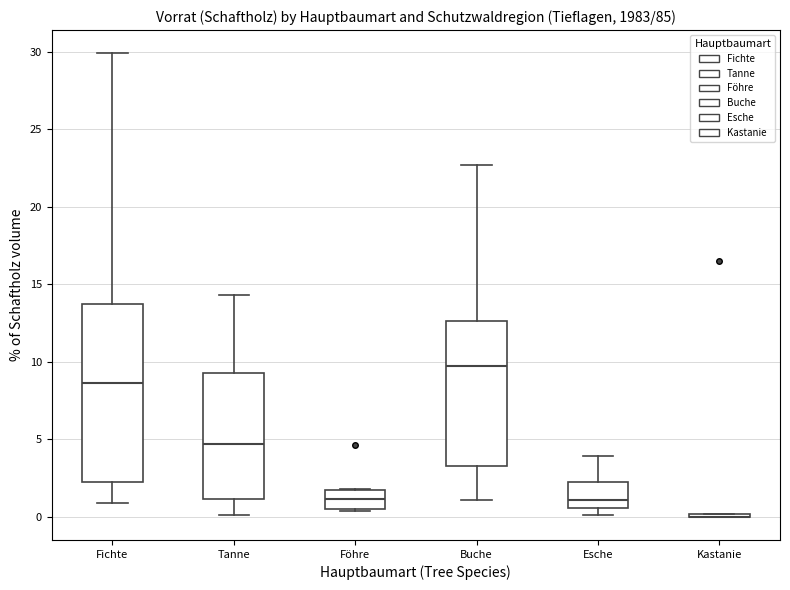

Where does the median line of the box for Föhre sit on the y-axis? The values are not printed on the chart, so give them approximately, as read against the axis.

1.0